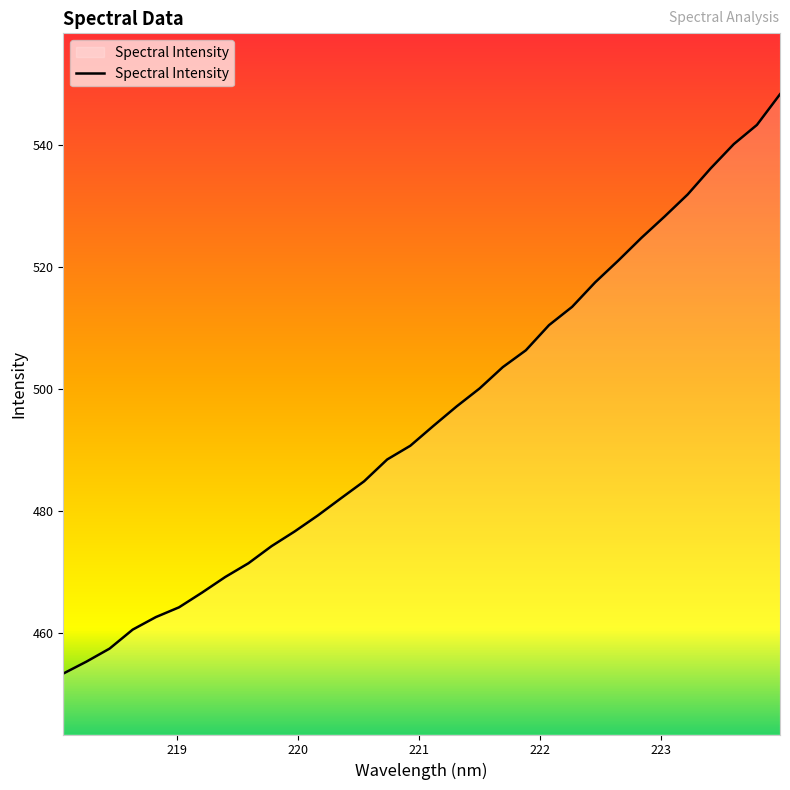

What is the maximum value shown in the chart?

548.4